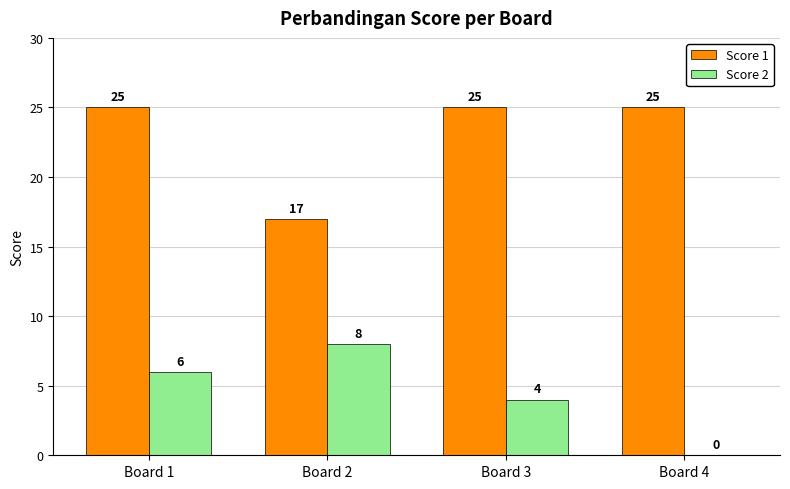

Are the bars grouped side by side (vs. stacked)?

Yes